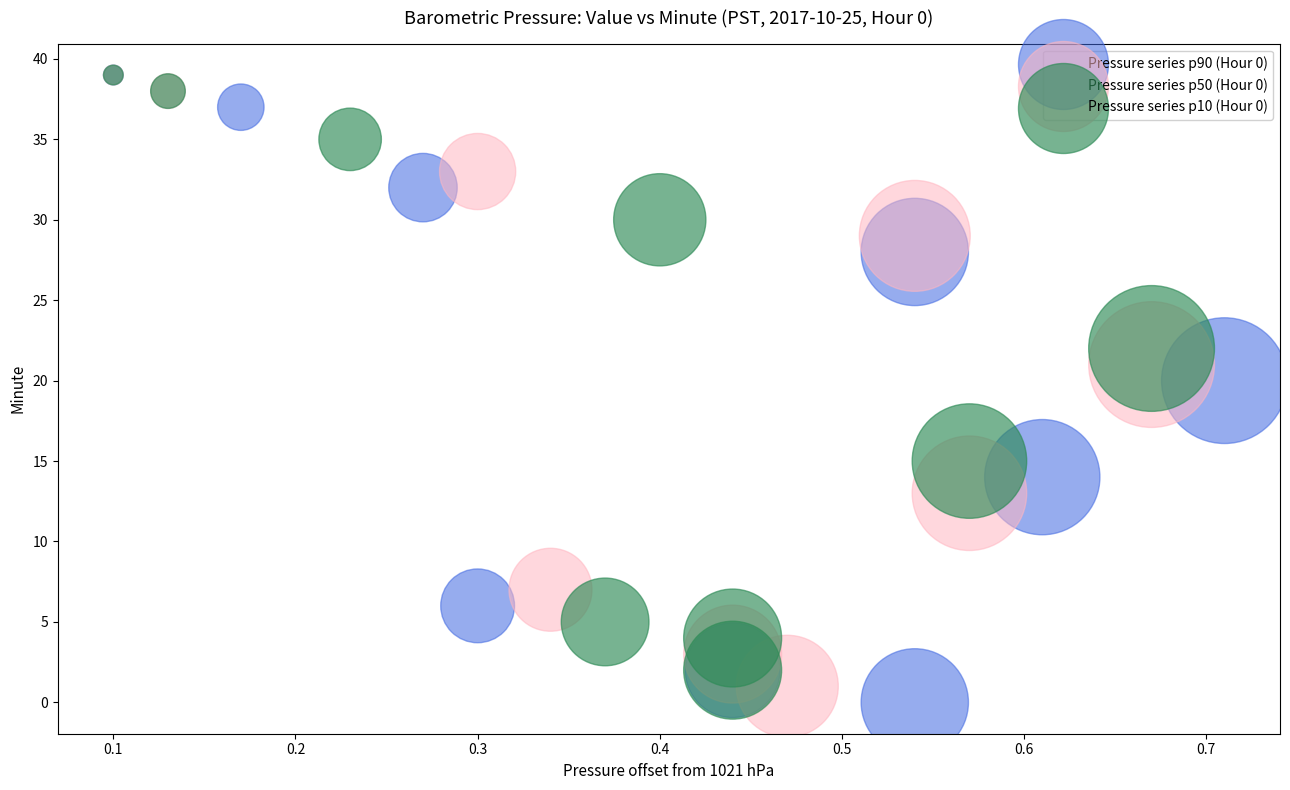

Which series has the largest Y range (max minus min)?

Pressure series p90 (Hour 0)